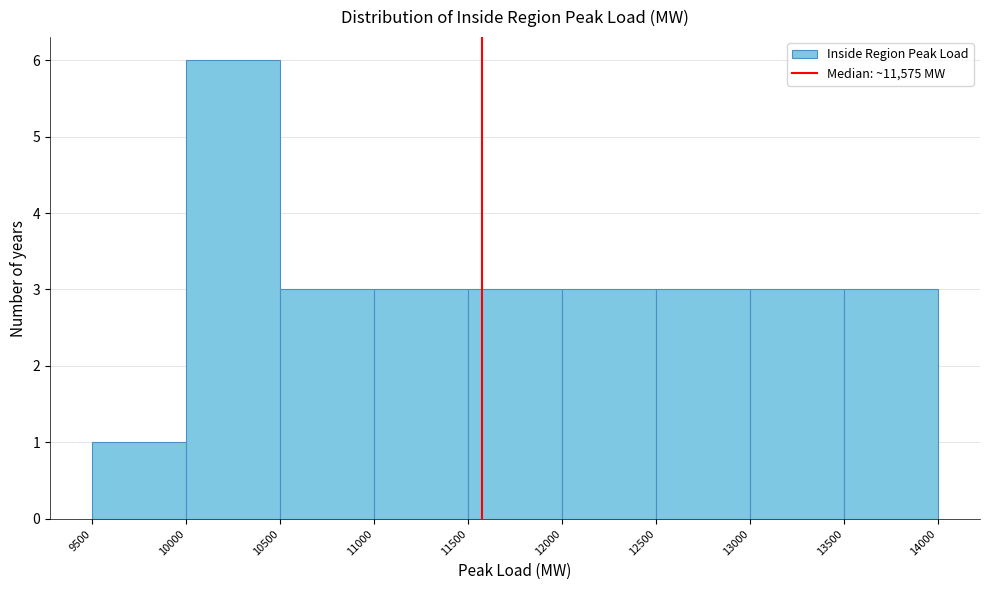

What is the height of the bar covering 9500 to 10000 on the x-axis? The values are not printed on the chart, so give them approximately, as read against the axis.

1